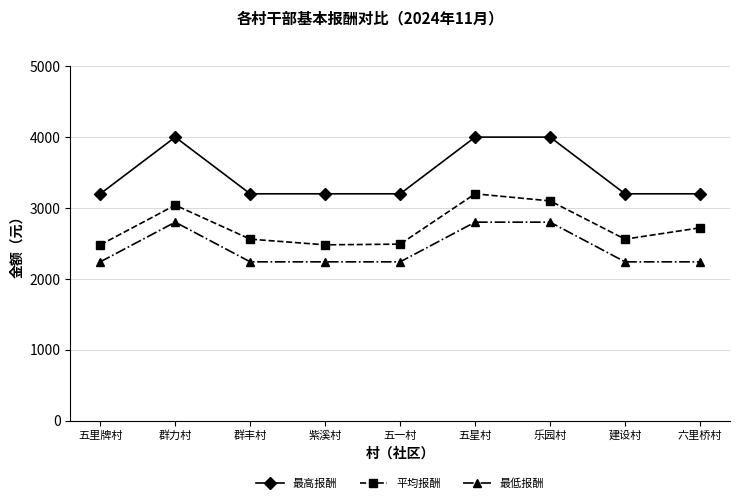

Where does the 平均报酬 series first go above 2560?

群力村